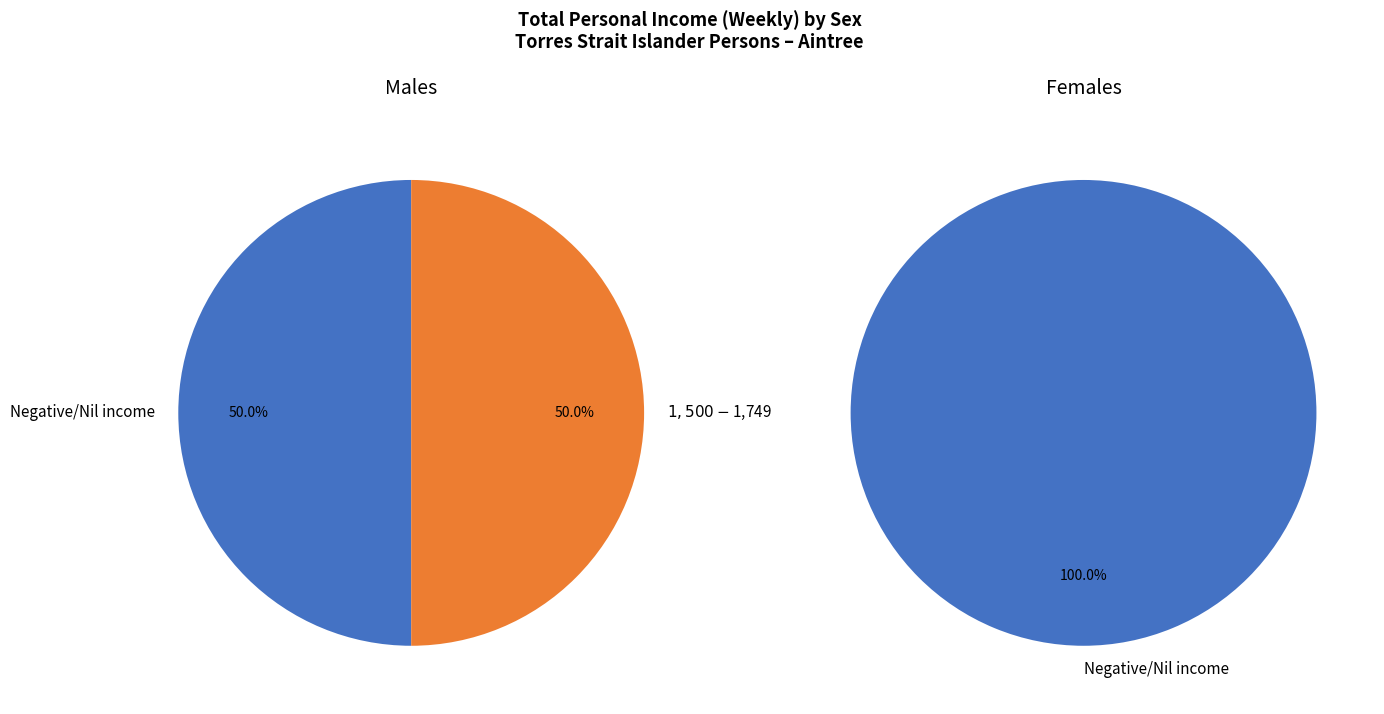

How many slices are in this pie chart?

3